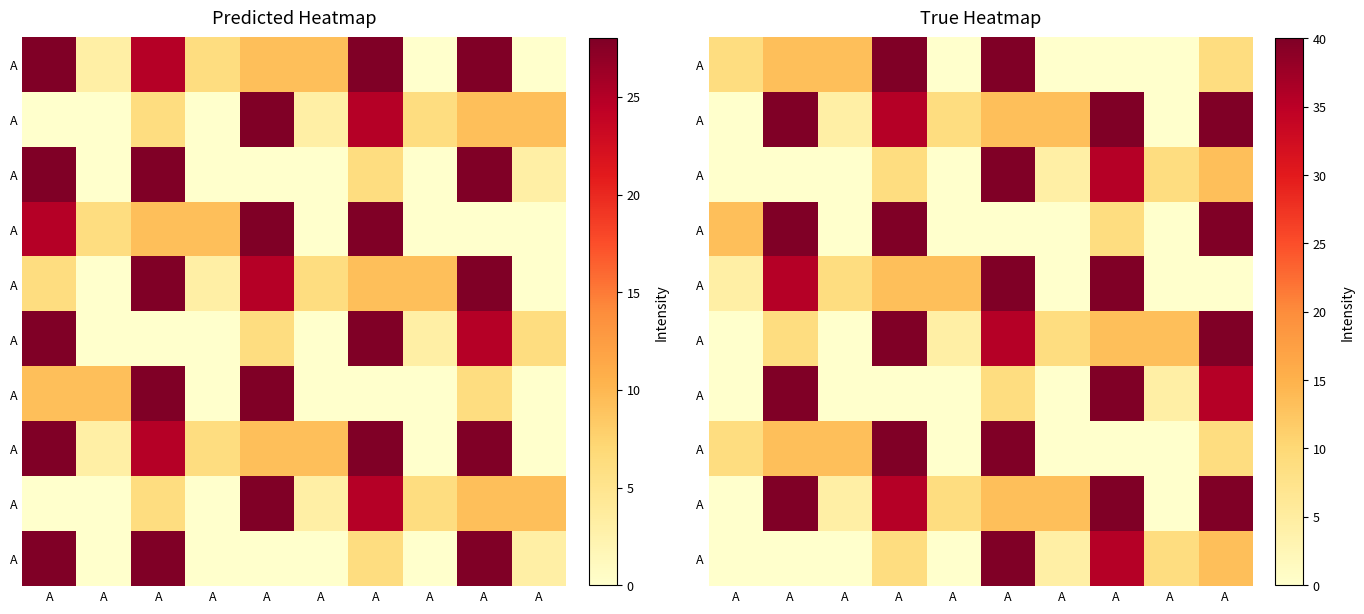

What is the spread (max minus min) of values at A?

13.3